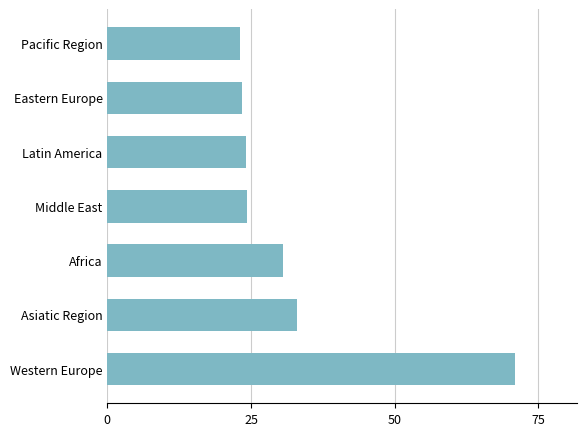

What is the sum of all values?

229.4